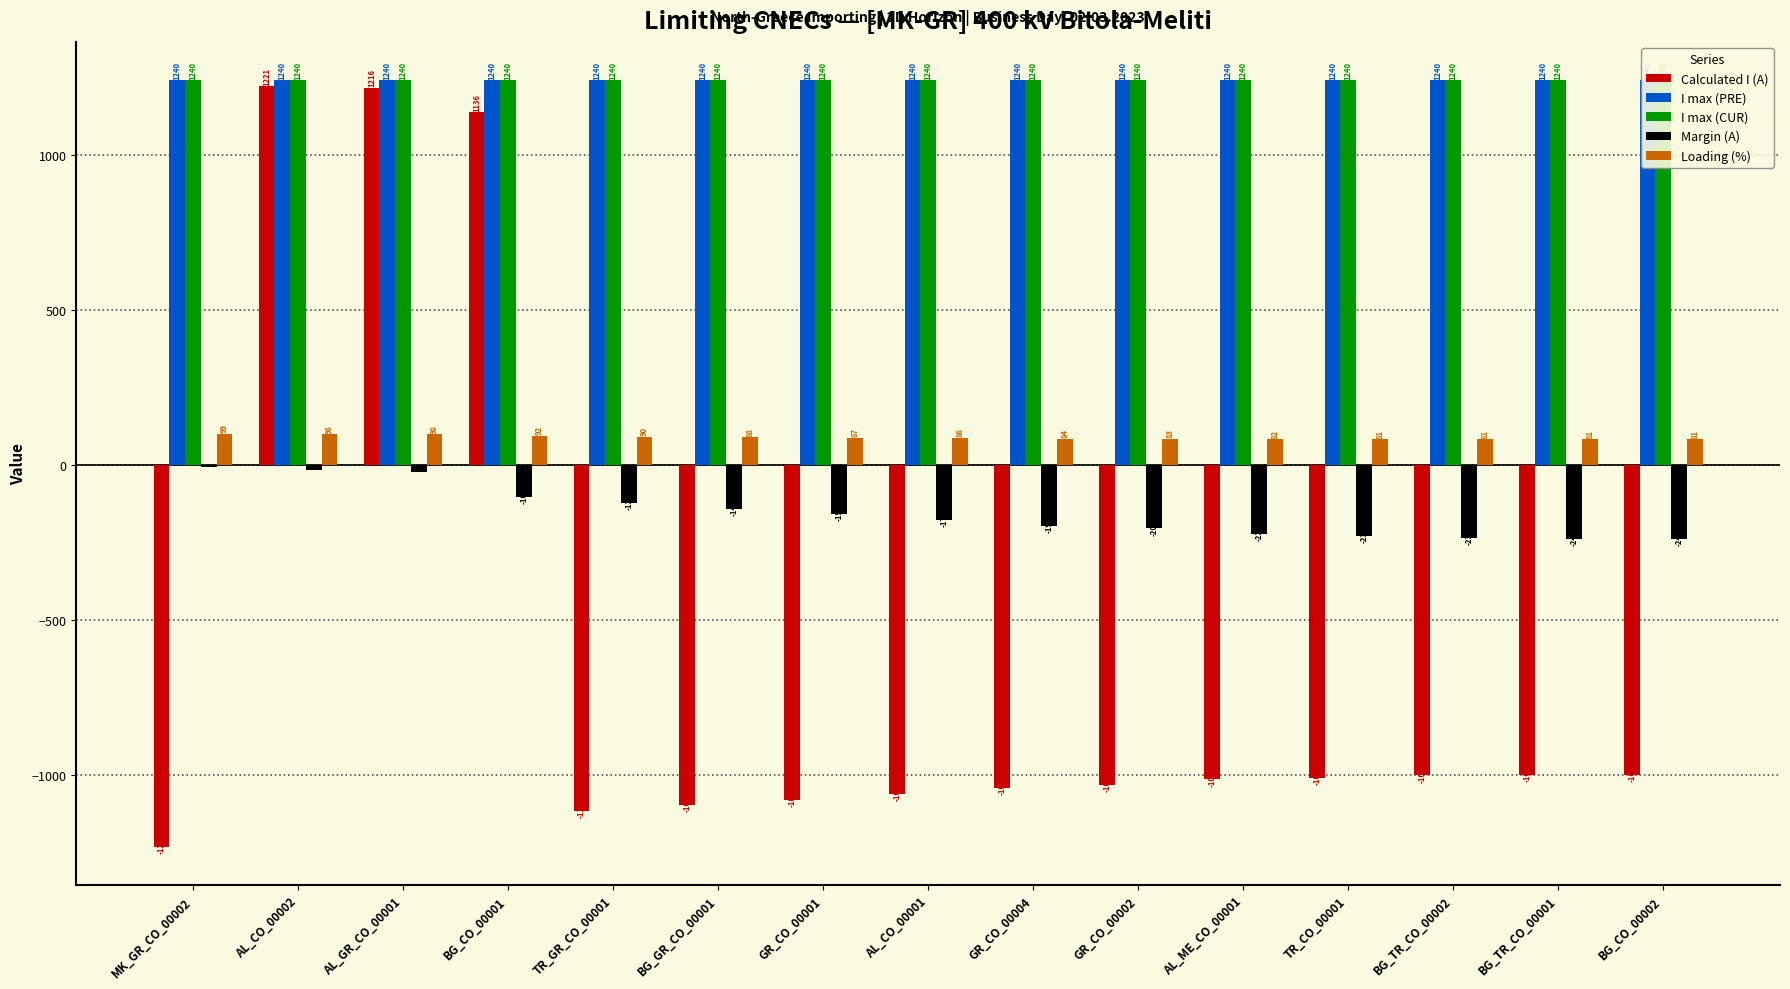

At which label is Calculated I (A) closest to -6?

BG_TR_CO_00001